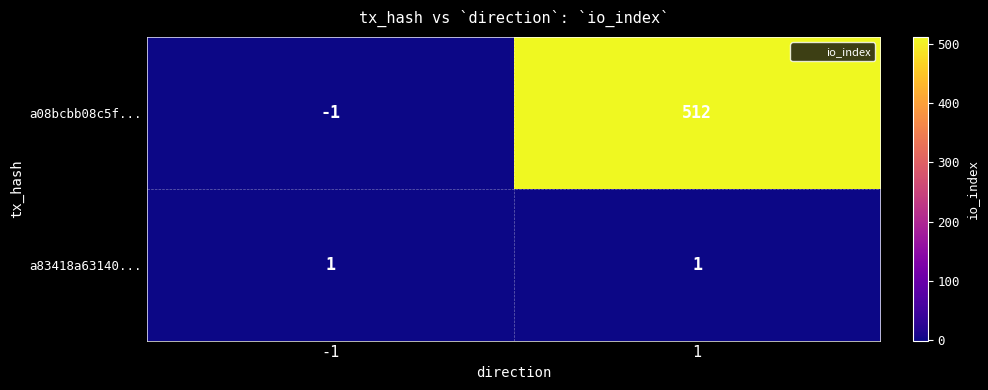

Which series has the largest range (max minus min)?

a08bcbb08c5f...